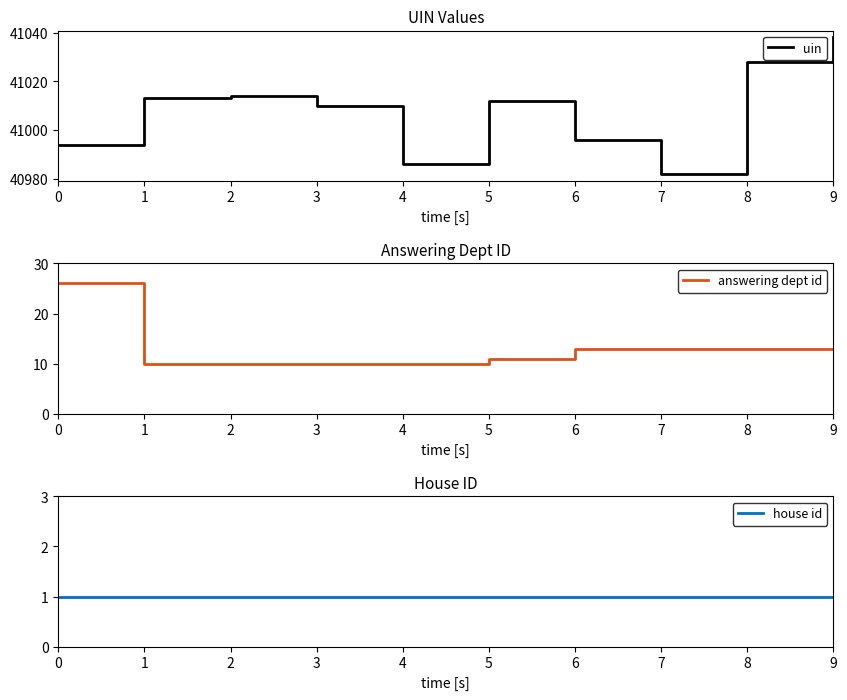

How many values in the answering dept id series are below 13?

5